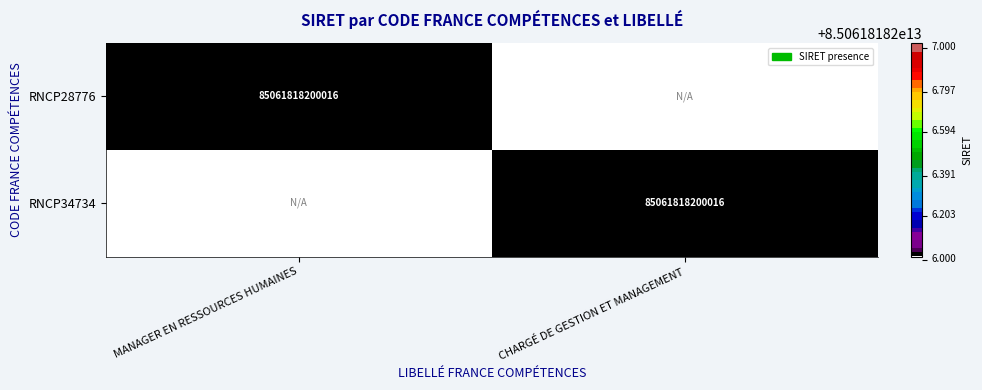

Is it true that RNCP28776 equals 120917015188716 at MANAGER EN RESSOURCES HUMAINES?

False